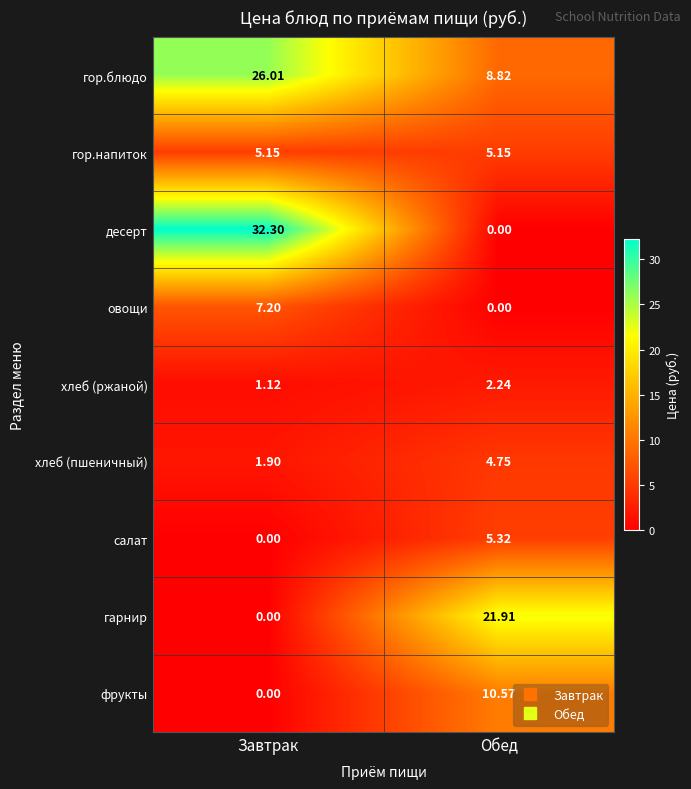

Where is десерт nearest to the value 16?

Обед